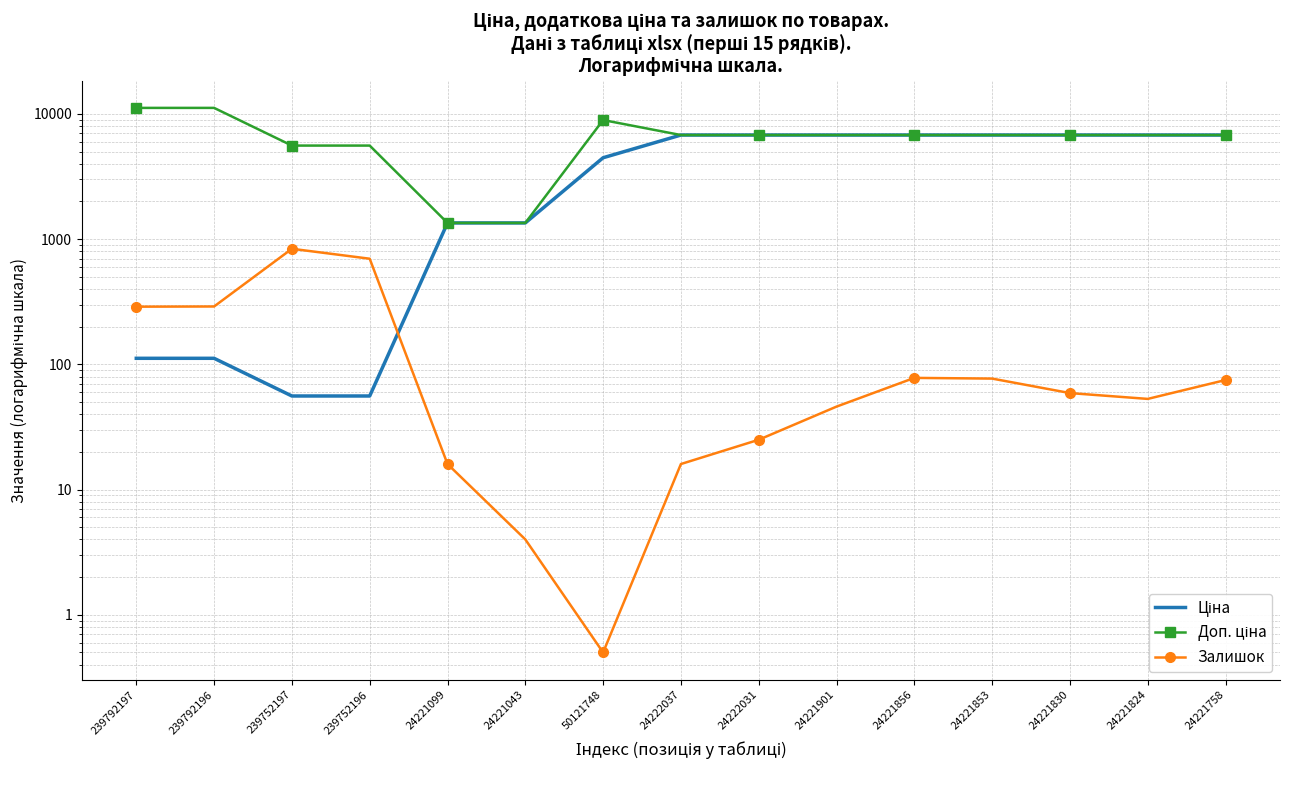

Where does the Залишок series first go above 59?

239792197